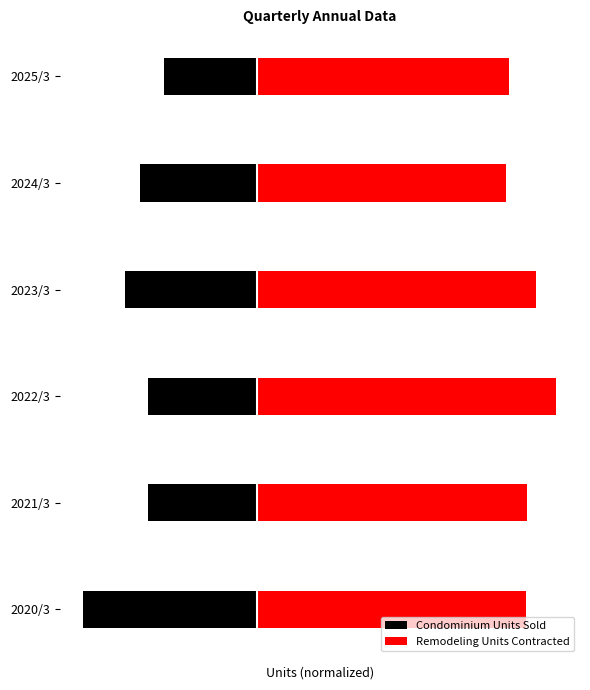

What is the value of the Remodeling Units Contracted bar at the 4th from the left?

3729.3